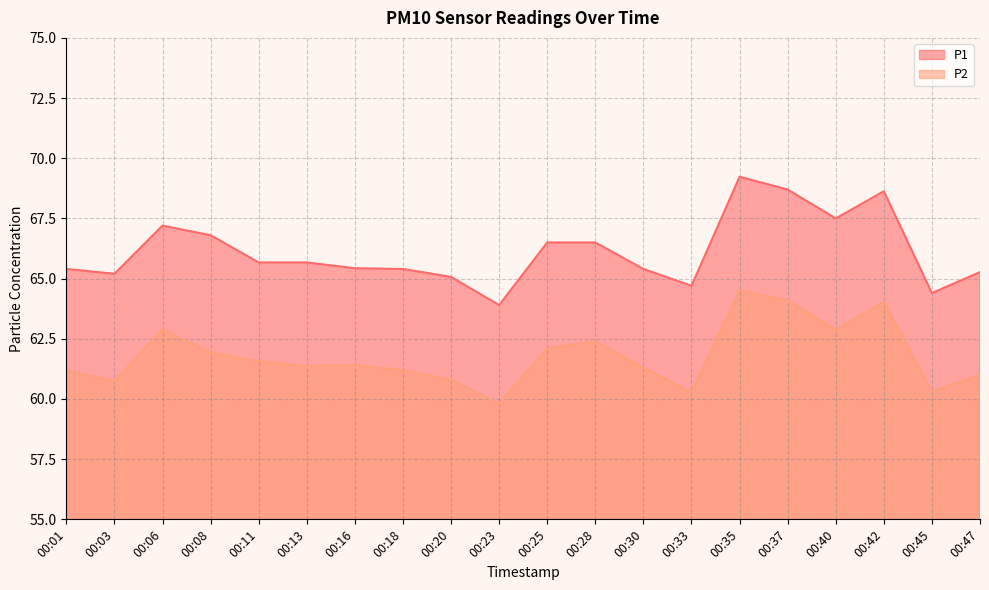

True or false: P2 has a value of 95.2 at 00:42.

False